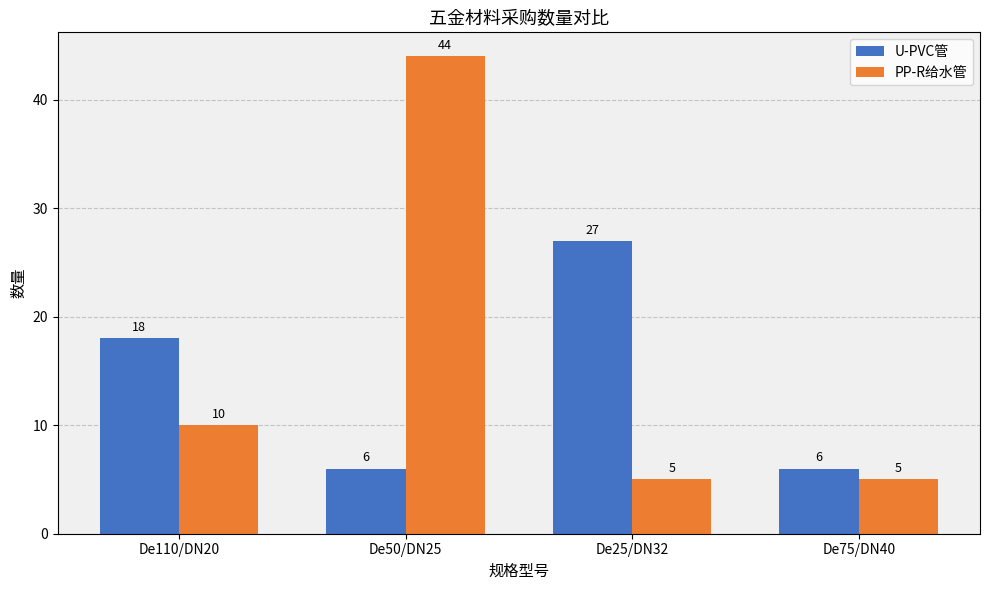

True or false: U-PVC管 has a value of 3 at De50/DN25.

False